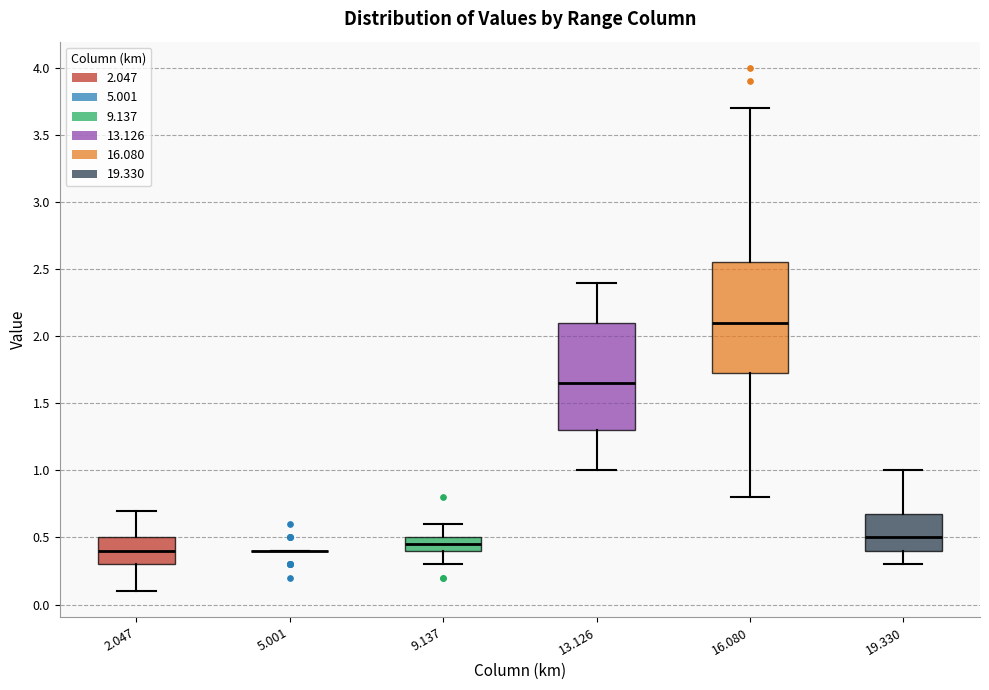

Where does the lower whisker of the box at x = 2.047 end on the y-axis? The values are not printed on the chart, so give them approximately, as read against the axis.

0.10